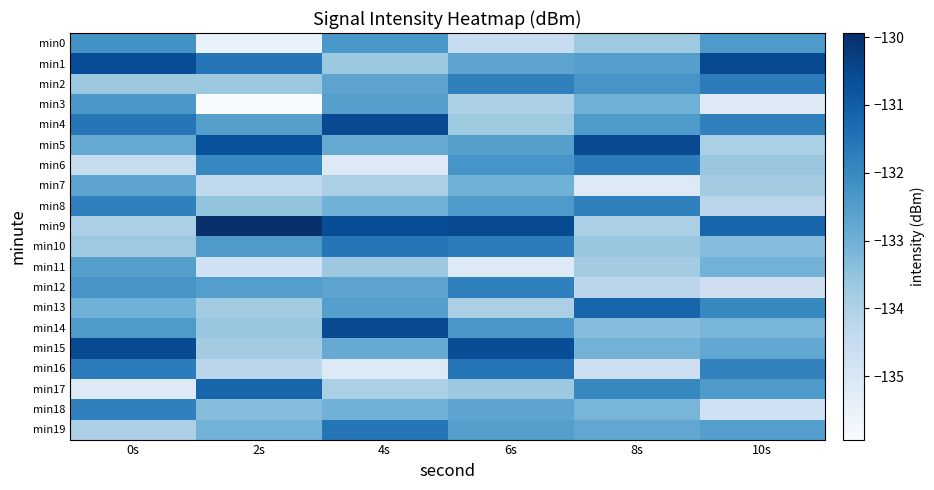

List the series in order of their peak value, lowest first.

min7, min11, min3, min0, min8, min12, min18, min2, min6, min10, min16, min19, min13, min17, min1, min4, min5, min14, min15, min9